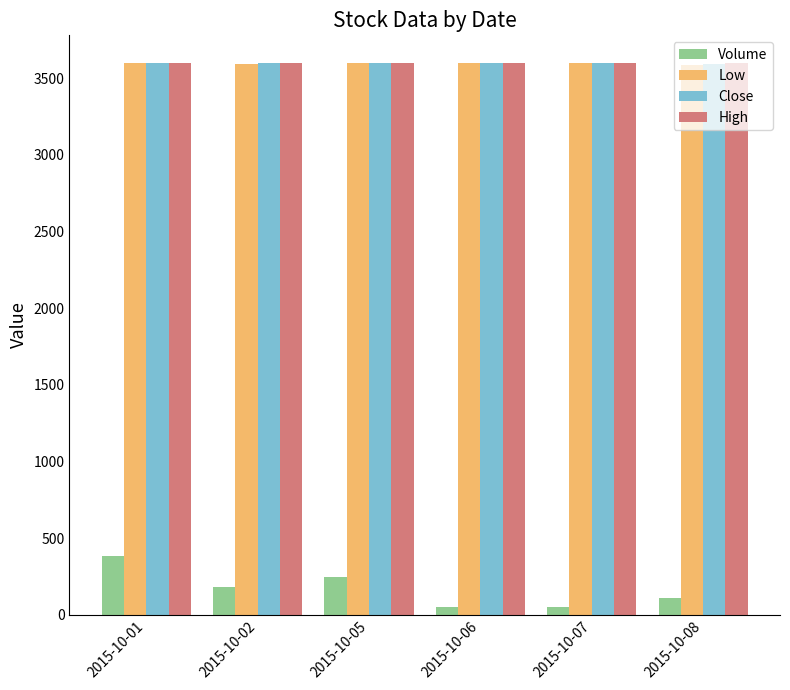

What is the spread (max minus min) of values at 2015-10-01?

3215